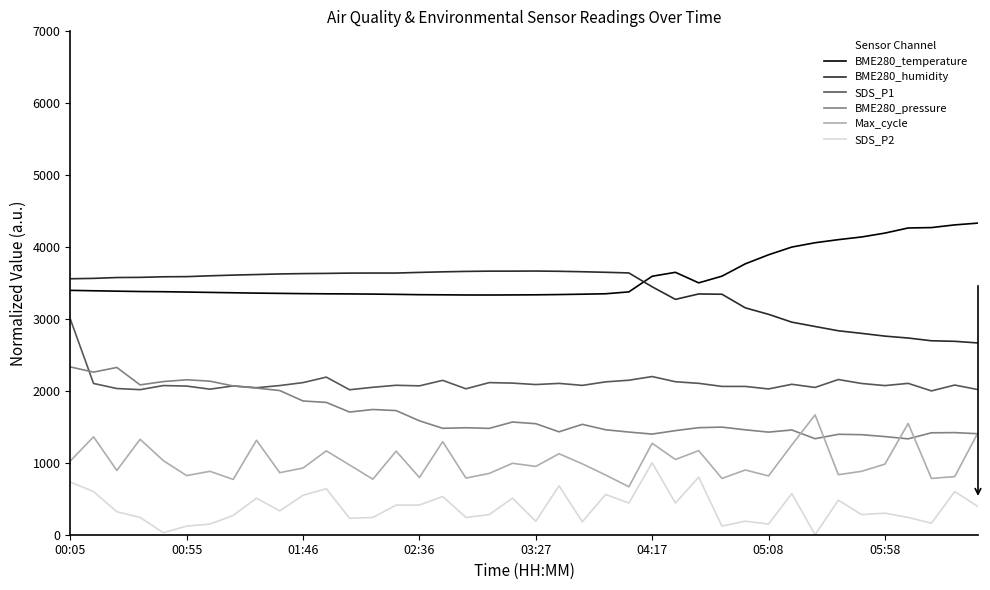

What is the minimum value for BME280_pressure?

1333.3